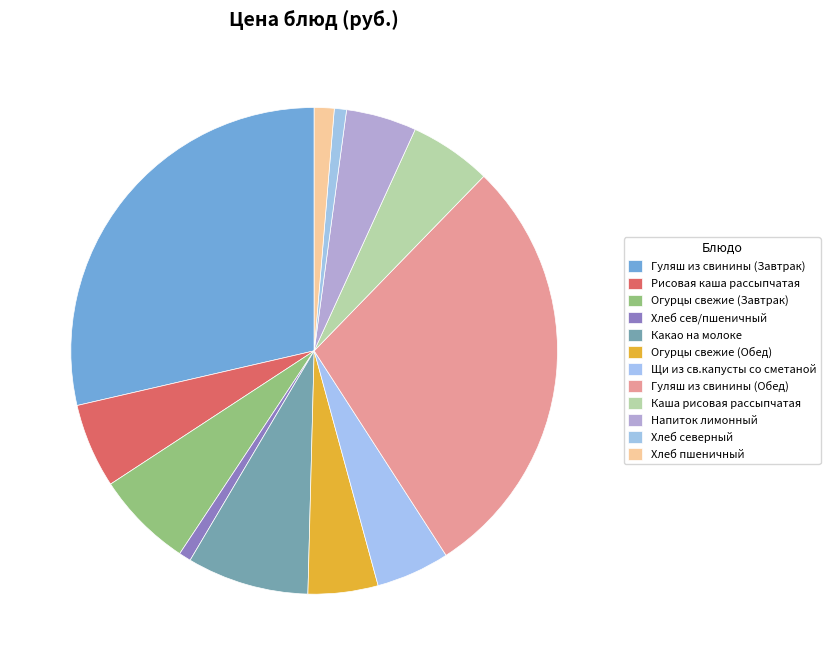

True or false: Рисовая каша рассыпчатая accounts for 6% of the total.

True